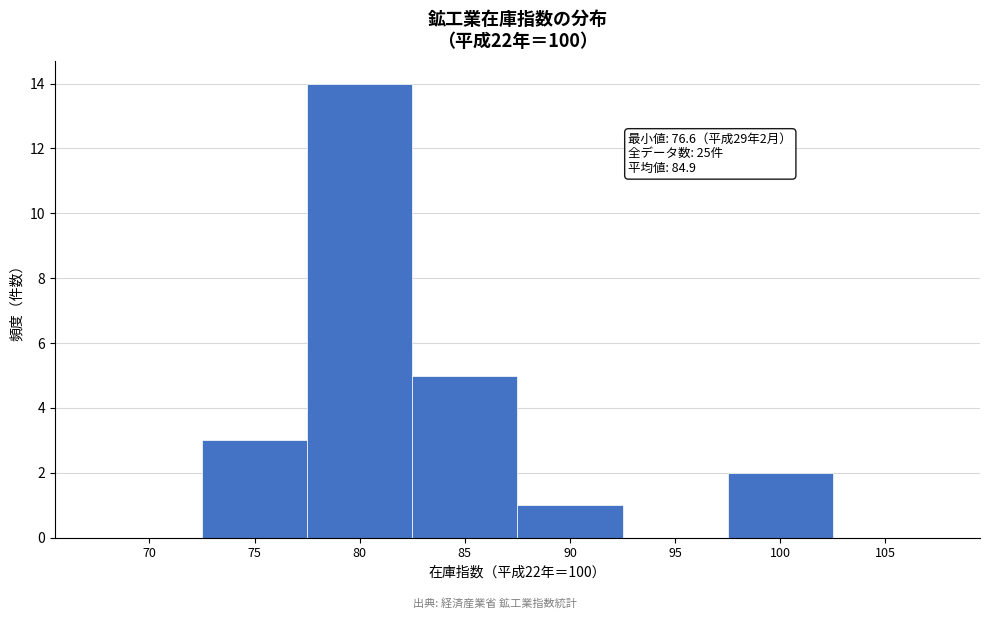

Reading left to right, extract all data points from this chart.

70=0	75=3	80=14	85=5	90=1	95=0	100=2	105=0